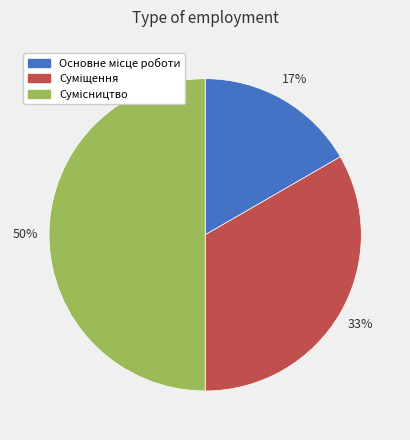

To the nearest percent, what is the average slice percentage?

33%